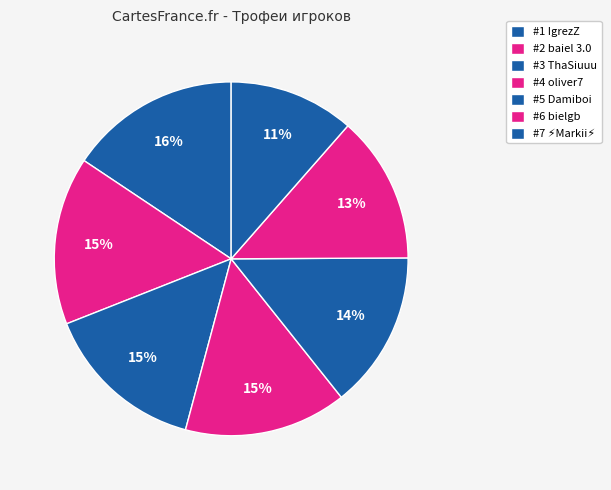

How many slices are in this pie chart?

7